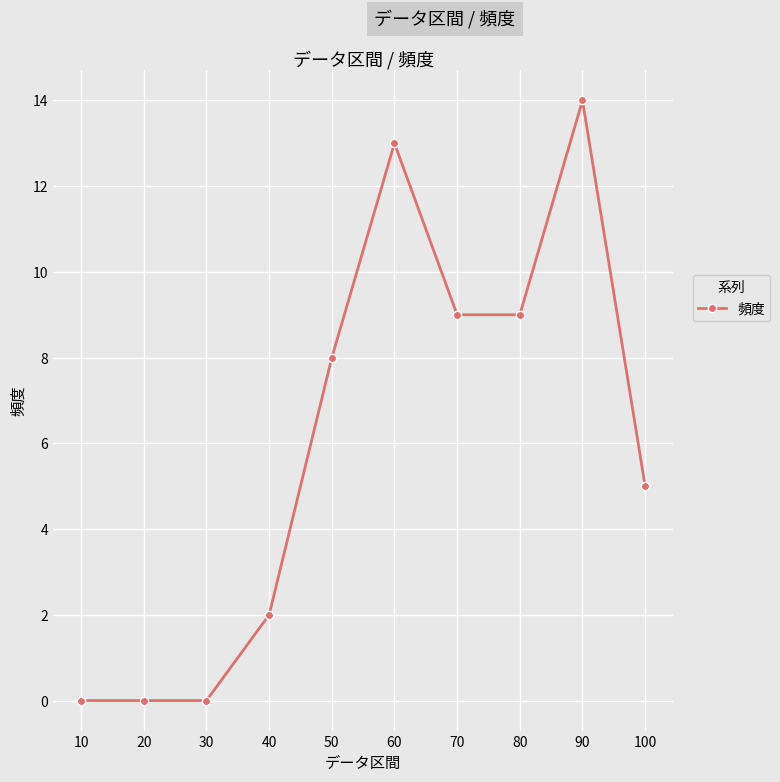

Is it true that the value at 90 is 14?

True